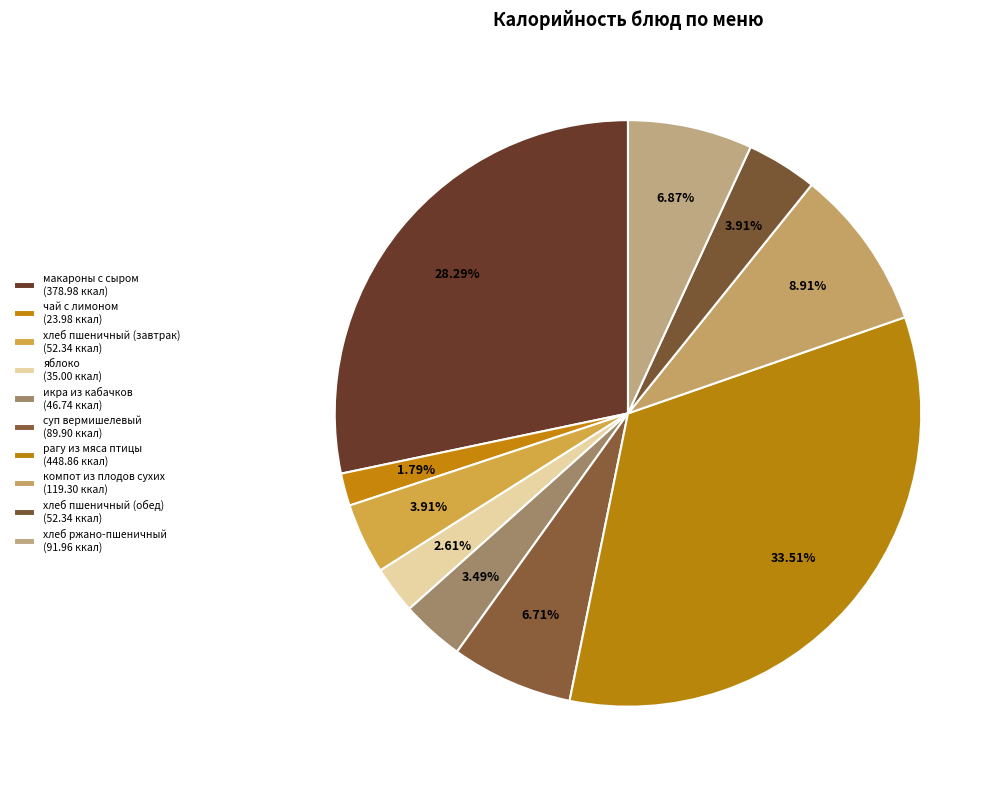

How many segments does this pie chart have?

10